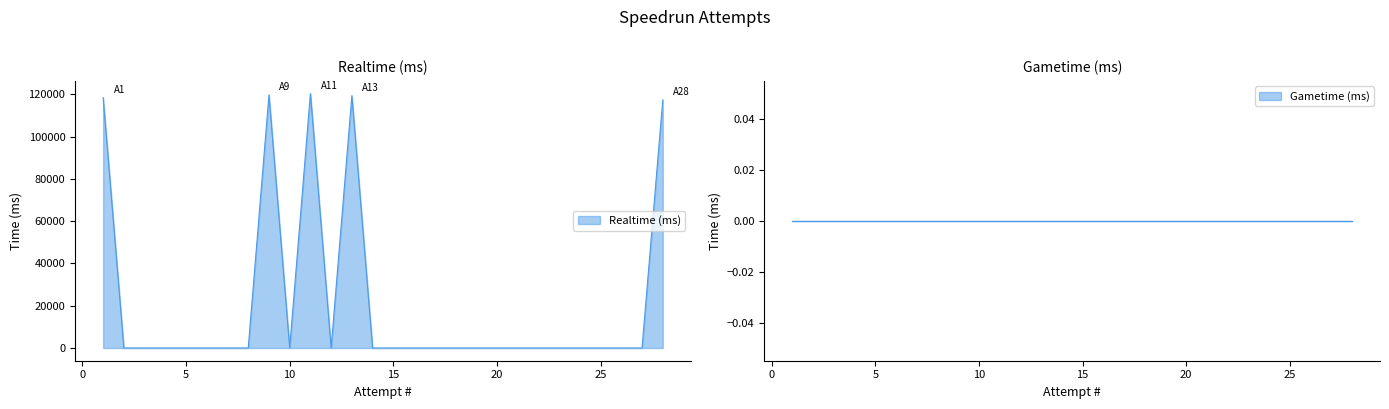

Is the value of Realtime (ms) at 23 greater than the value of Gametime (ms) at 3?

No